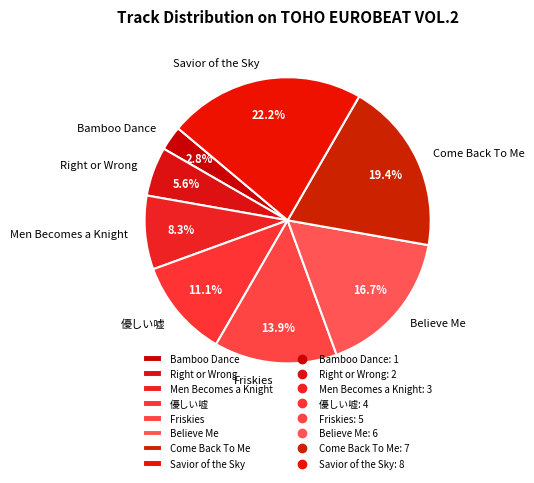

What percentage do Friskies and Believe Me together represent?

30.6%